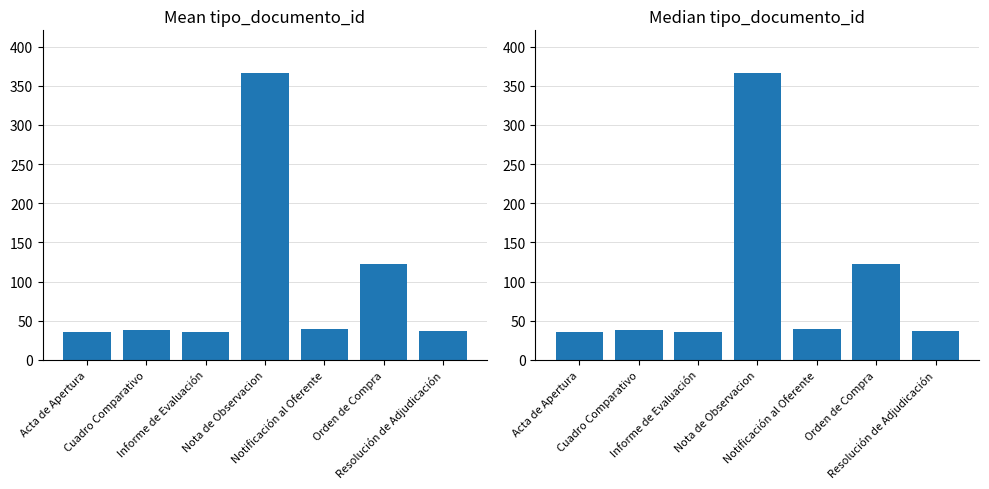

How many values in the Mean tipo_documento_id series exceed 38?

3